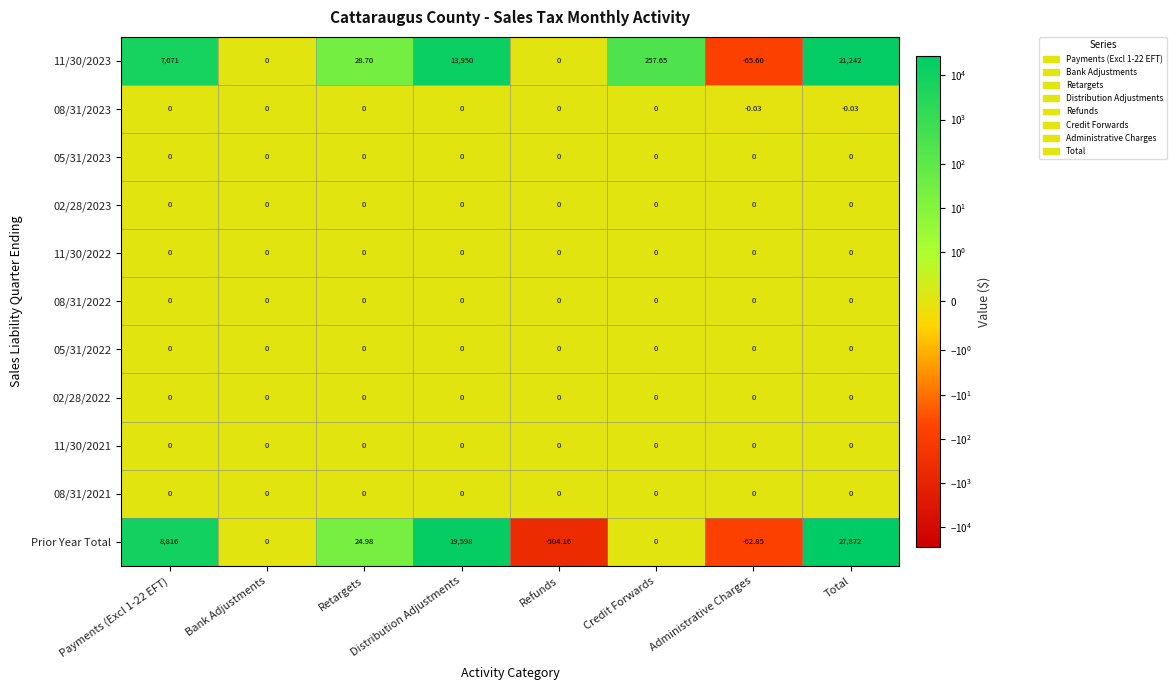

Which series has the largest range (max minus min)?

Prior Year Total